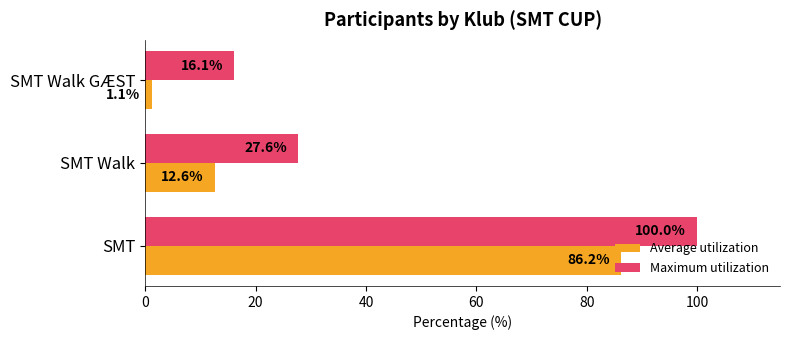

At which label does Maximum utilization reach its peak?

SMT